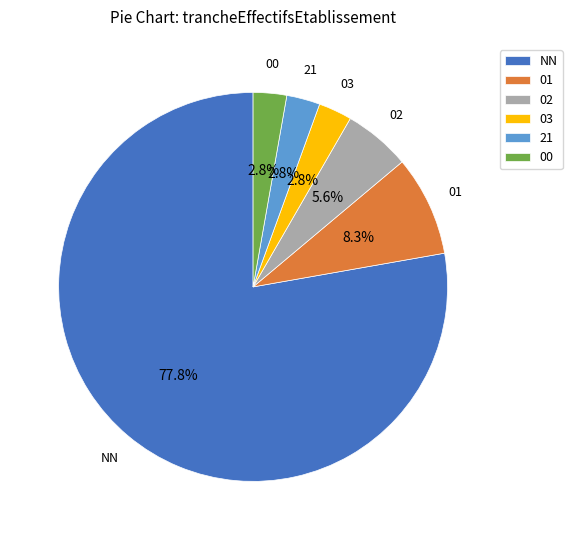

Combined, do 21 and 02 account for over 50%?

No